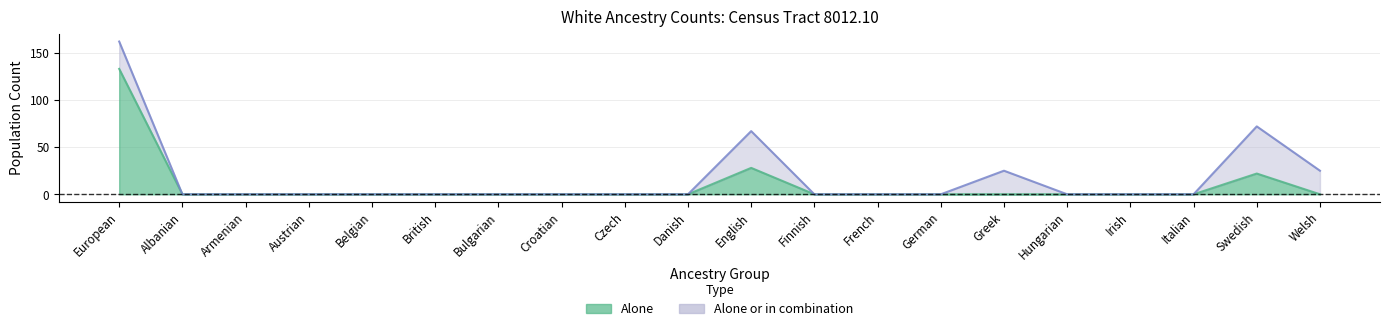

At how many categories does at least one series exceed 28?

3